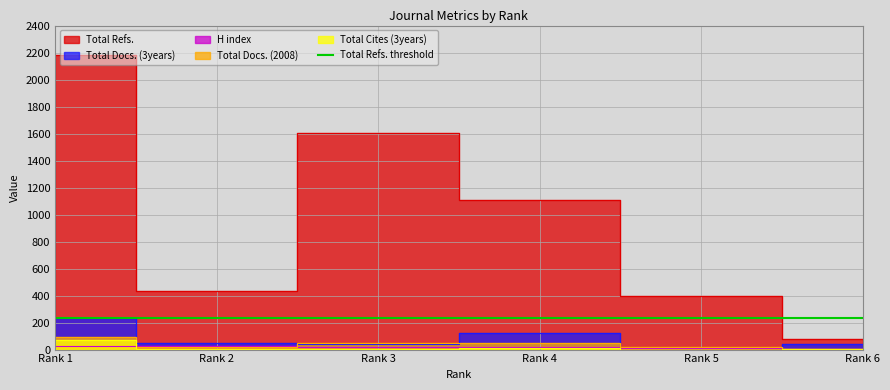

At which category does Total Docs. (2008) reach its first local valley?

Rank 2